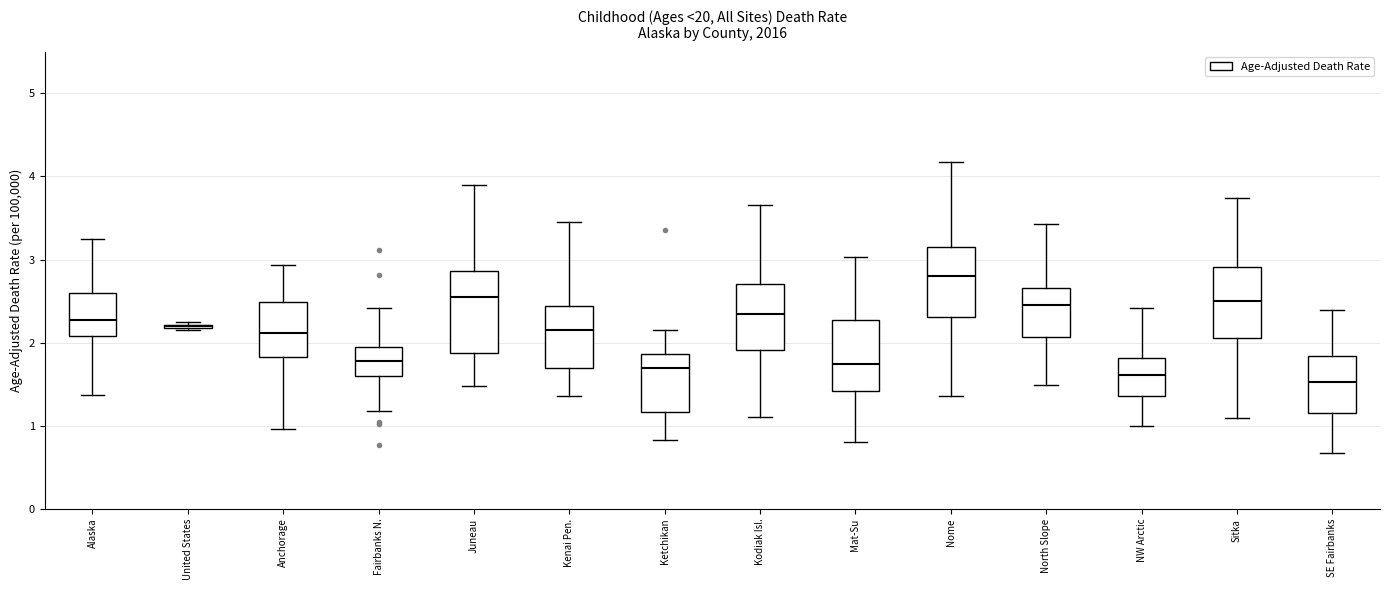

Reading left to right, transcribe this box plot: for each box, give where its median line is, the range the box spans, and where its two whiskers end, as read against the y-axis. The values are not printed on the chart, so give them approximately, as read against the axis.

Alaska: median 2.3, box 2.1 to 2.6, whiskers 1.4 to 3.2
United States: box collapsed to a line at 2.2, whiskers 2.2 to 2.2
Anchorage: median 2.1, box 1.8 to 2.5, whiskers 1.0 to 2.9
Fairbanks N.: median 1.8, box 1.6 to 2.0, whiskers 1.2 to 2.4
Juneau: median 2.6, box 1.9 to 2.9, whiskers 1.5 to 3.9
Kenai Pen.: median 2.2, box 1.7 to 2.4, whiskers 1.4 to 3.5
Ketchikan: median 1.7, box 1.2 to 1.9, whiskers 0.8 to 2.2
Kodiak Isl.: median 2.3, box 1.9 to 2.7, whiskers 1.1 to 3.7
Mat-Su: median 1.7, box 1.4 to 2.3, whiskers 0.8 to 3.0
Nome: median 2.8, box 2.3 to 3.2, whiskers 1.4 to 4.2
North Slope: median 2.5, box 2.1 to 2.7, whiskers 1.5 to 3.4
NW Arctic: median 1.6, box 1.4 to 1.8, whiskers 1.0 to 2.4
Sitka: median 2.5, box 2.1 to 2.9, whiskers 1.1 to 3.7
SE Fairbanks: median 1.5, box 1.2 to 1.8, whiskers 0.7 to 2.4